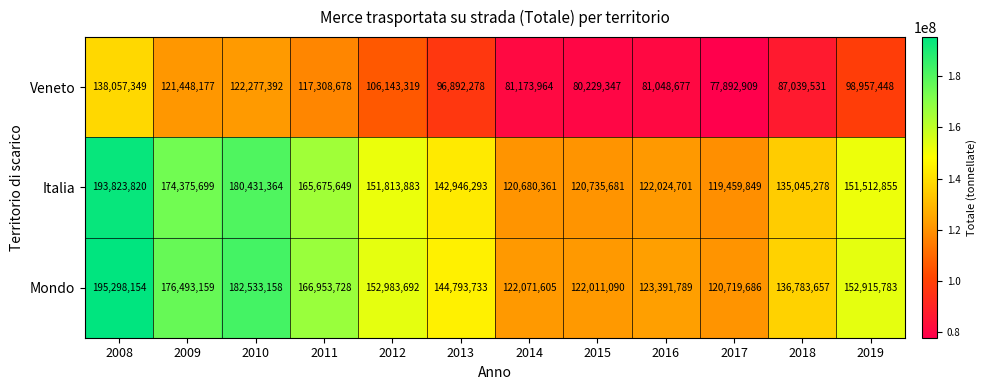

Rank the categories by Italia value from lowest to highest.

2017, 2014, 2015, 2016, 2018, 2013, 2019, 2012, 2011, 2009, 2010, 2008